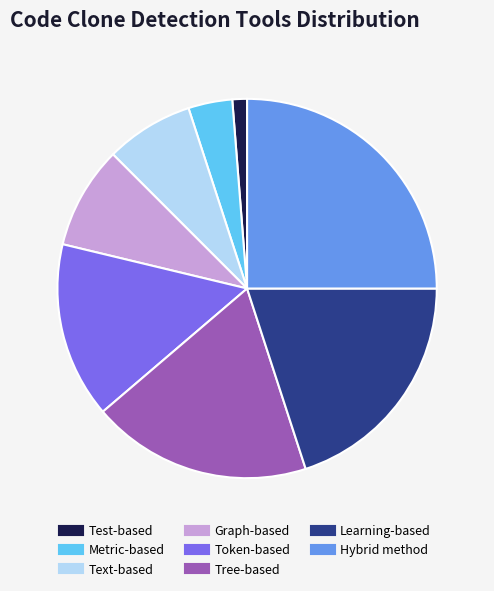

Rank the categories by value from highest to lowest.

Hybrid method, Learning-based, Tree-based, Token-based, Graph-based, Text-based, Metric-based, Test-based